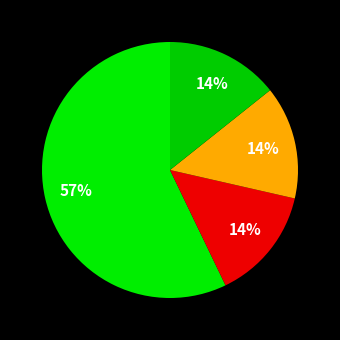

Rank the categories by value from highest to lowest.

بلورشناسی و کانی شناسی ایران, مجله علوم جمهوری اسلامی ایران, علوم زمین, مجله علوم دانشگاه تهران